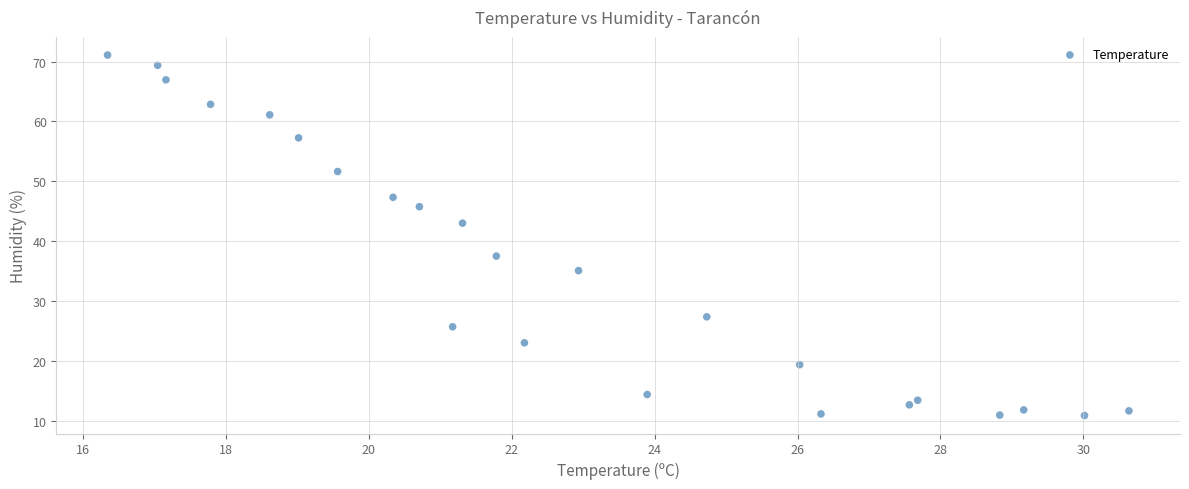

What Y value in the scatter plot is closest to 41?

43.0